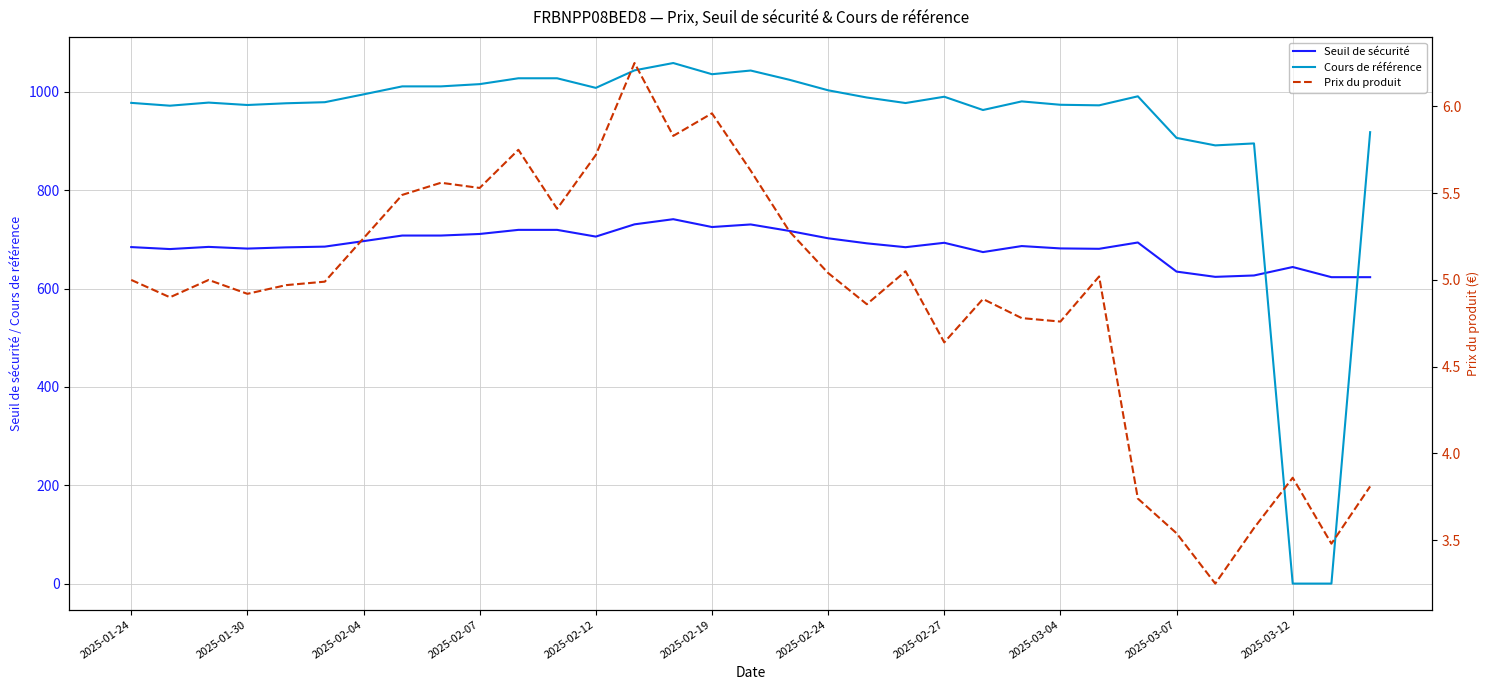

True or false: Prix du produit has a value of 6.2 at 13.

True